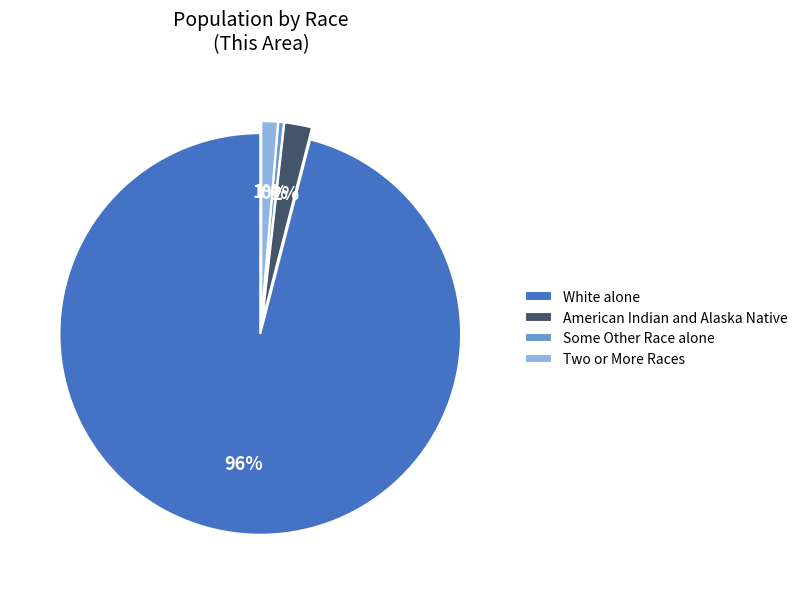

How many slices are in this pie chart?

4